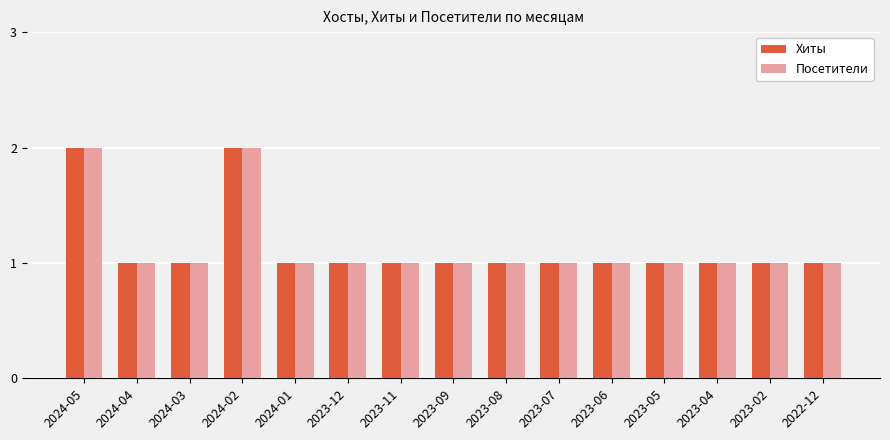

What is the sum of the Хиты values at 2023-05 and 2024-02?

3